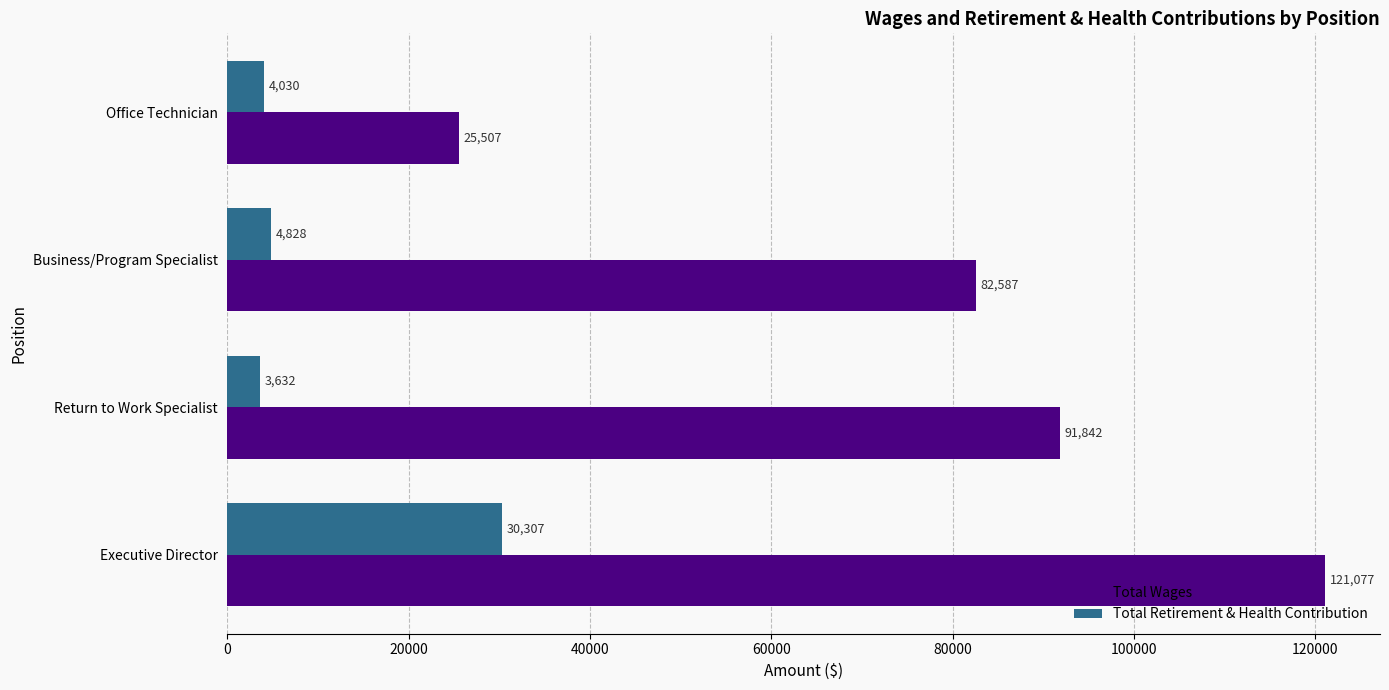

At which category is the sum across all series the highest?

Executive Director